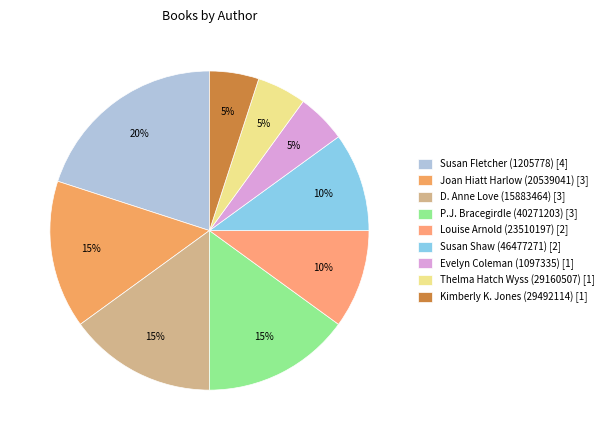

True or false: Kimberly K. Jones (29492114) accounts for 5% of the total.

True